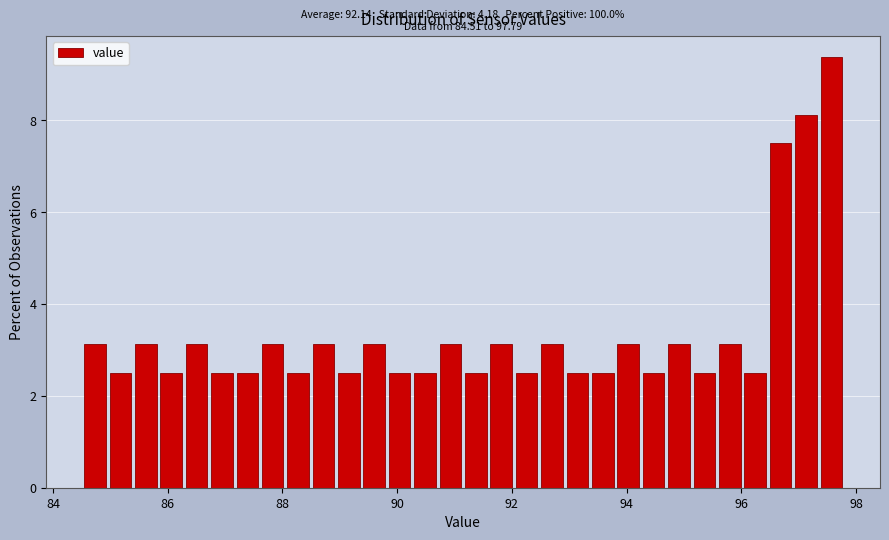

Around what value on the x-axis is the tallest bar? Give the approximate position of its centre, as read against the axis.

97.6